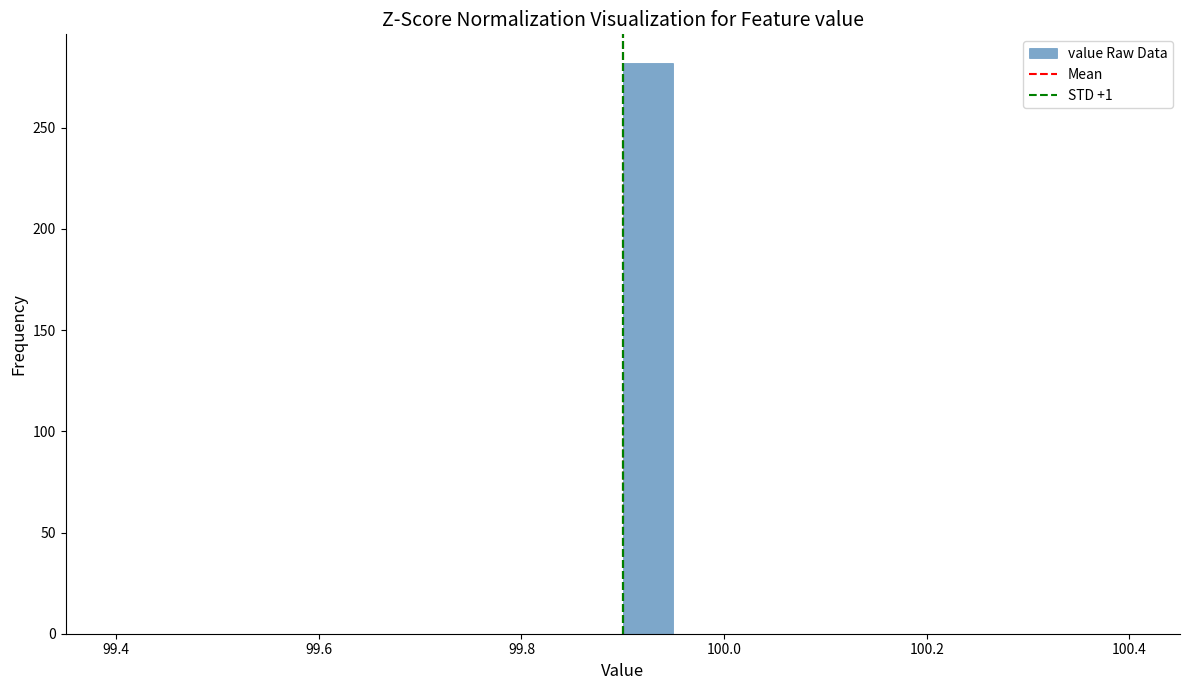

Read against the x-axis, roughly where is the centre of the tallest bar?

99.92